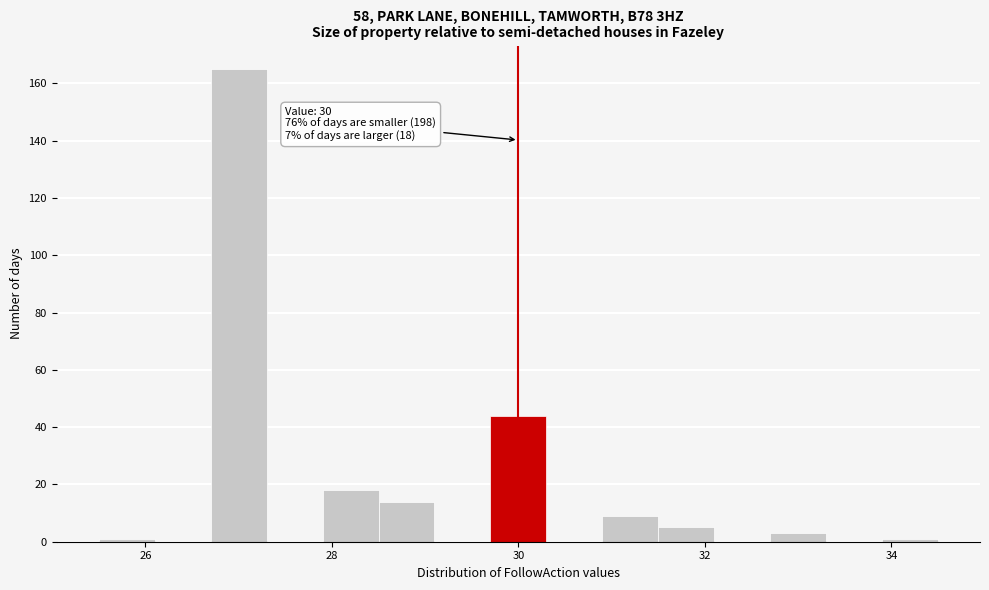

Around what value on the x-axis is the tallest bar? Give the approximate position of its centre, as read against the axis.

27.0